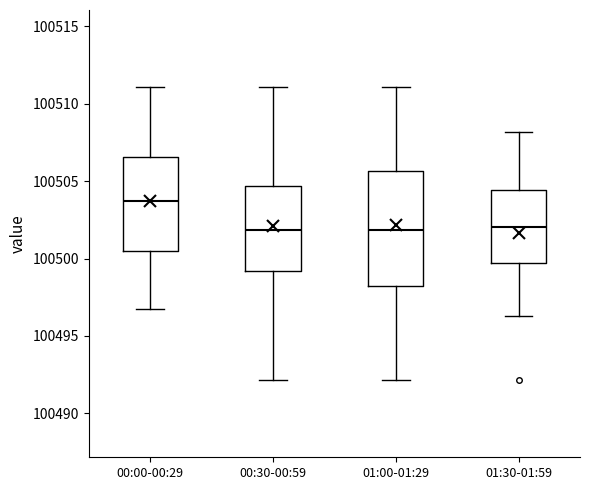

Reading left to right, read every box against the y-axis: the position of its median line, the range the box covers, and the ends of its whiskers. The values are not printed on the chart, so give them approximately, as read against the axis.

00:00-00:29: median 100503.5, box 100500.5 to 100506.5, whiskers 100496.5 to 100511.0
00:30-00:59: median 100502.0, box 100499.0 to 100504.5, whiskers 100492.0 to 100511.0
01:00-01:29: median 100502.0, box 100498.0 to 100505.5, whiskers 100492.0 to 100511.0
01:30-01:59: median 100502.0, box 100499.5 to 100504.5, whiskers 100496.5 to 100508.0